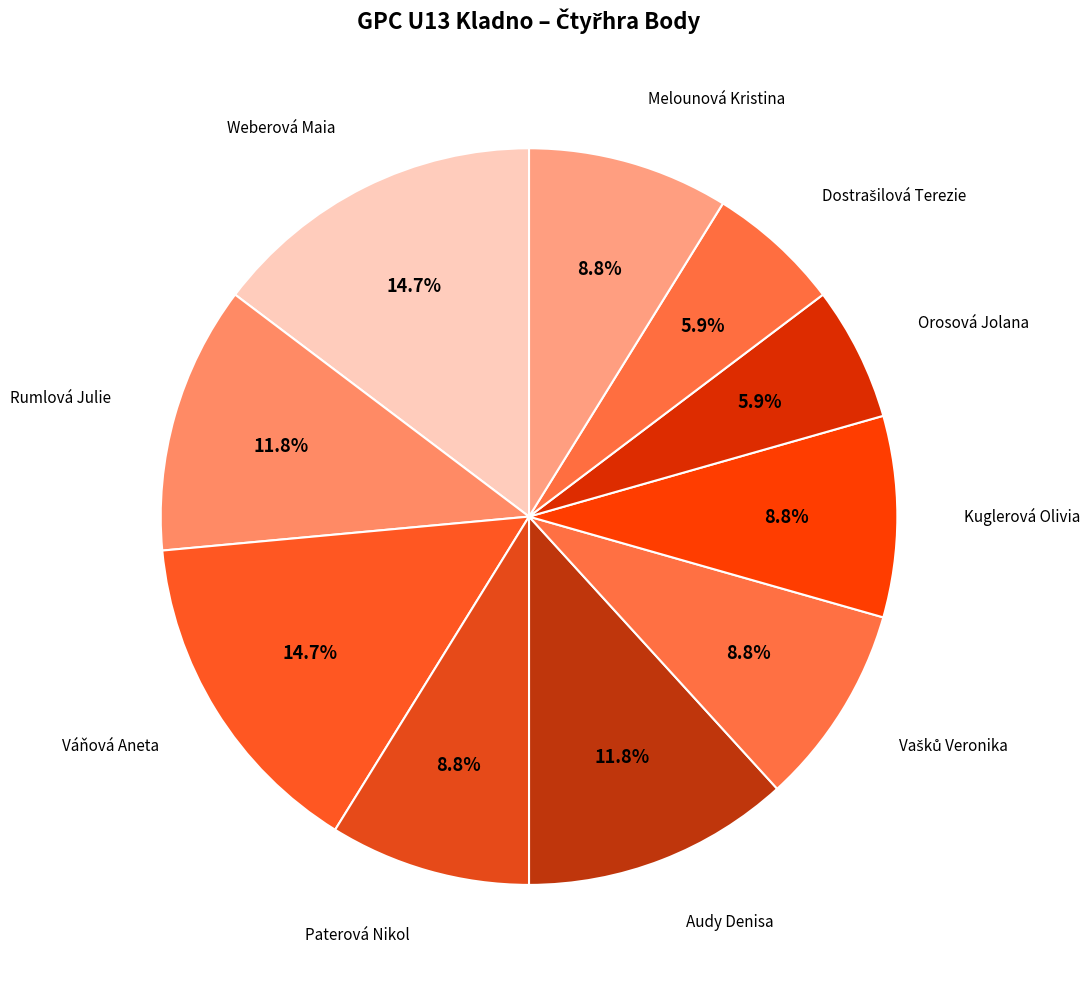

Count the number of slices in the pie.

10